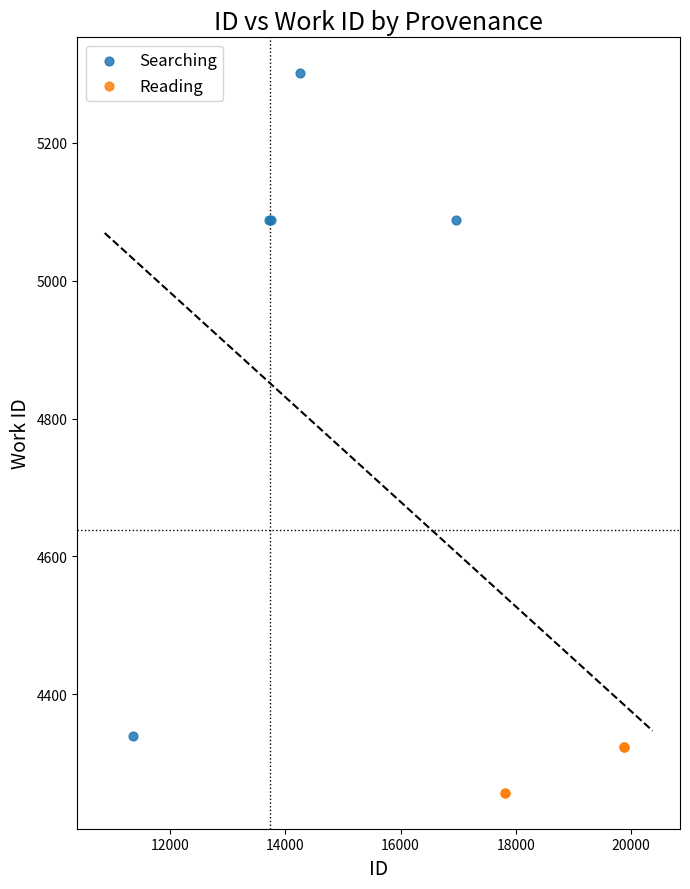

Which series contains the lowest Y value?

Reading